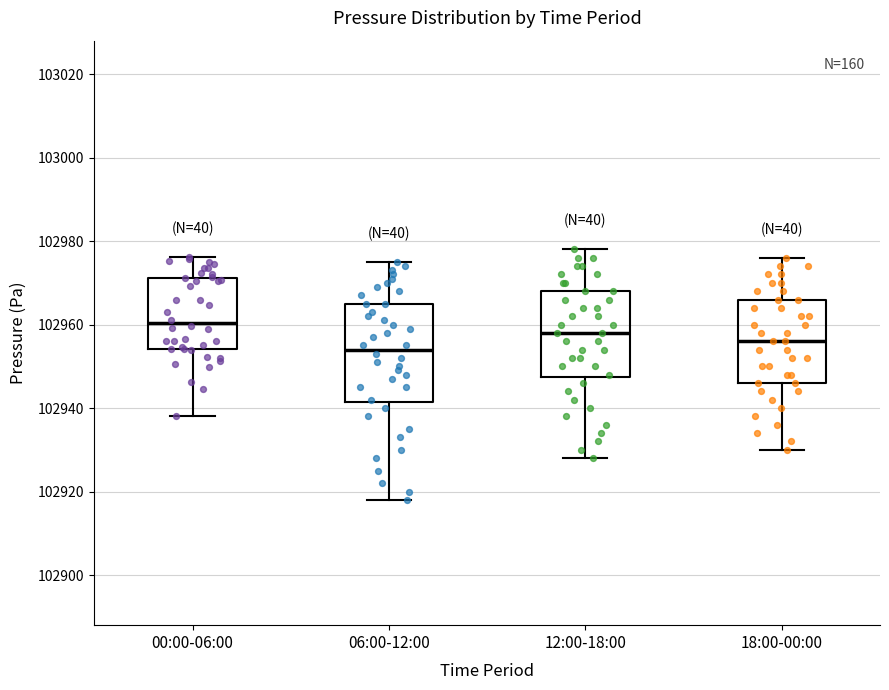

Reading left to right, read every box against the y-axis: the position of its median line, the range the box covers, and the ends of its whiskers. The values are not printed on the chart, so give them approximately, as read against the axis.

00:00-06:00: median 102960, box 102954 to 102972, whiskers 102938 to 102976
06:00-12:00: median 102954, box 102942 to 102966, whiskers 102918 to 102976
12:00-18:00: median 102958, box 102948 to 102968, whiskers 102928 to 102978
18:00-00:00: median 102956, box 102946 to 102966, whiskers 102930 to 102976